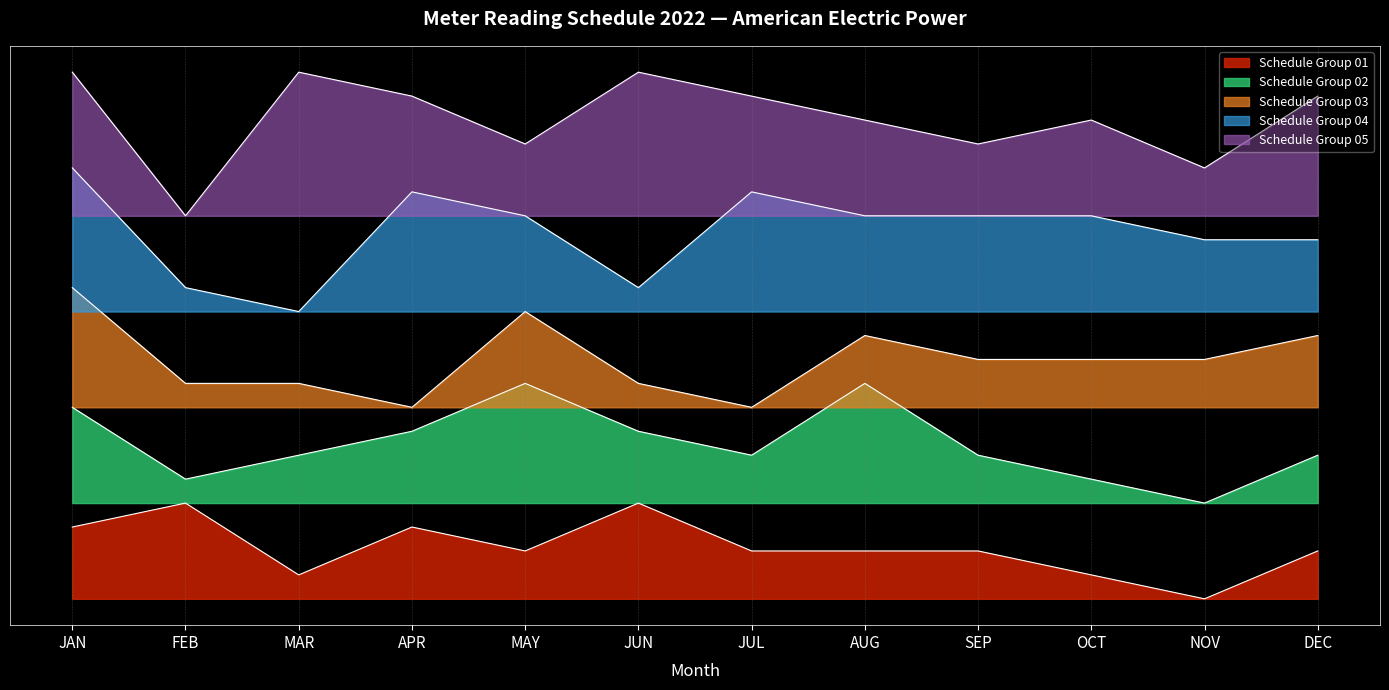

True or false: Schedule Group 03 and Schedule Group 02 intersect in this chart.

False